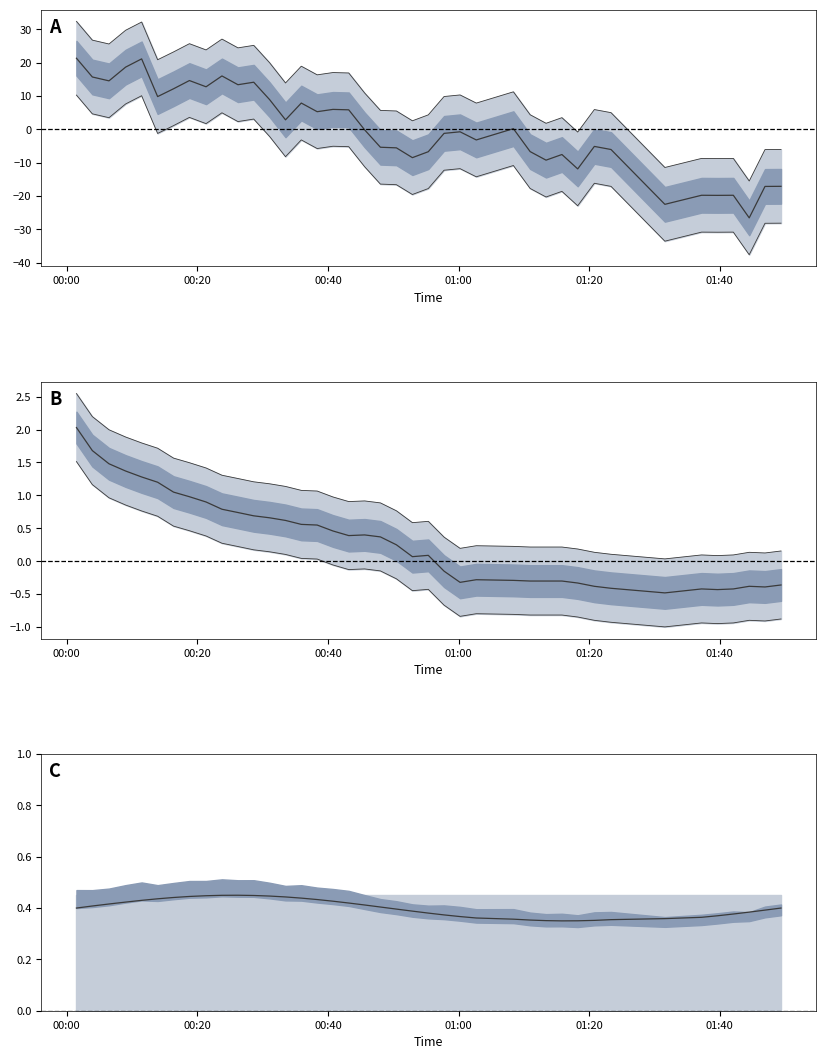

How many lines are shown in the chart?

3